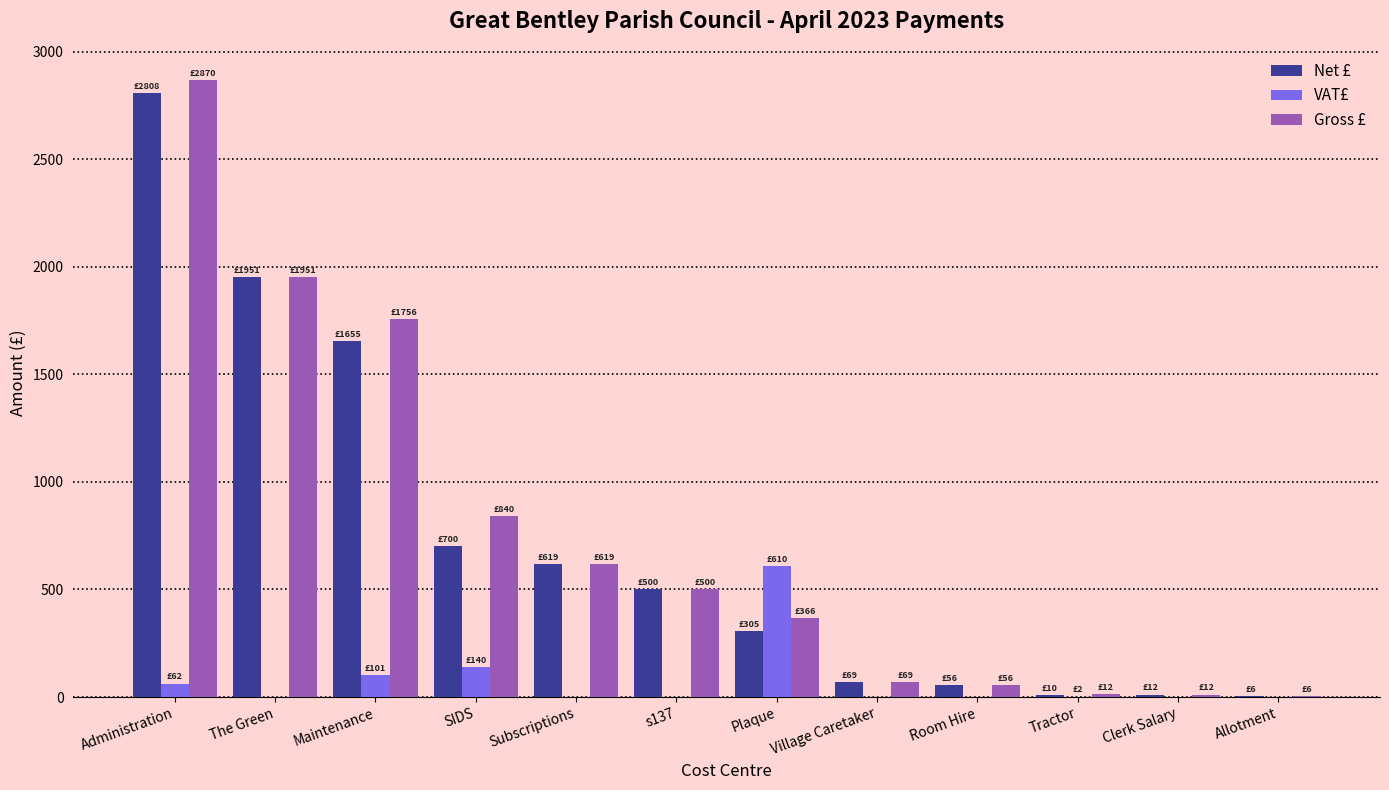

Is the value of Net £ at s137 greater than the value of Gross £ at Subscriptions?

No